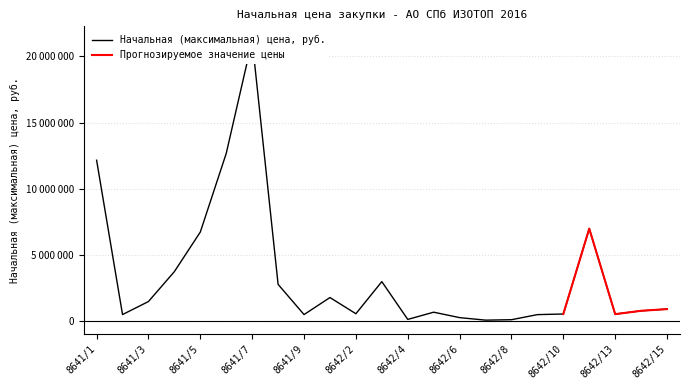

At which category does the data reach its first local peak?

8641/7